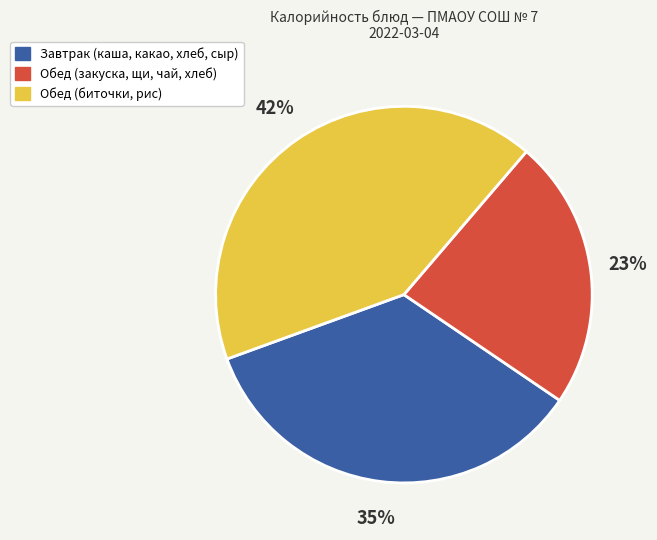

What is the ratio of the value at Завтрак (каша, какао, хлеб, сыр) to the value at Обед (закуска, щи, чай, хлеб)?

1.5